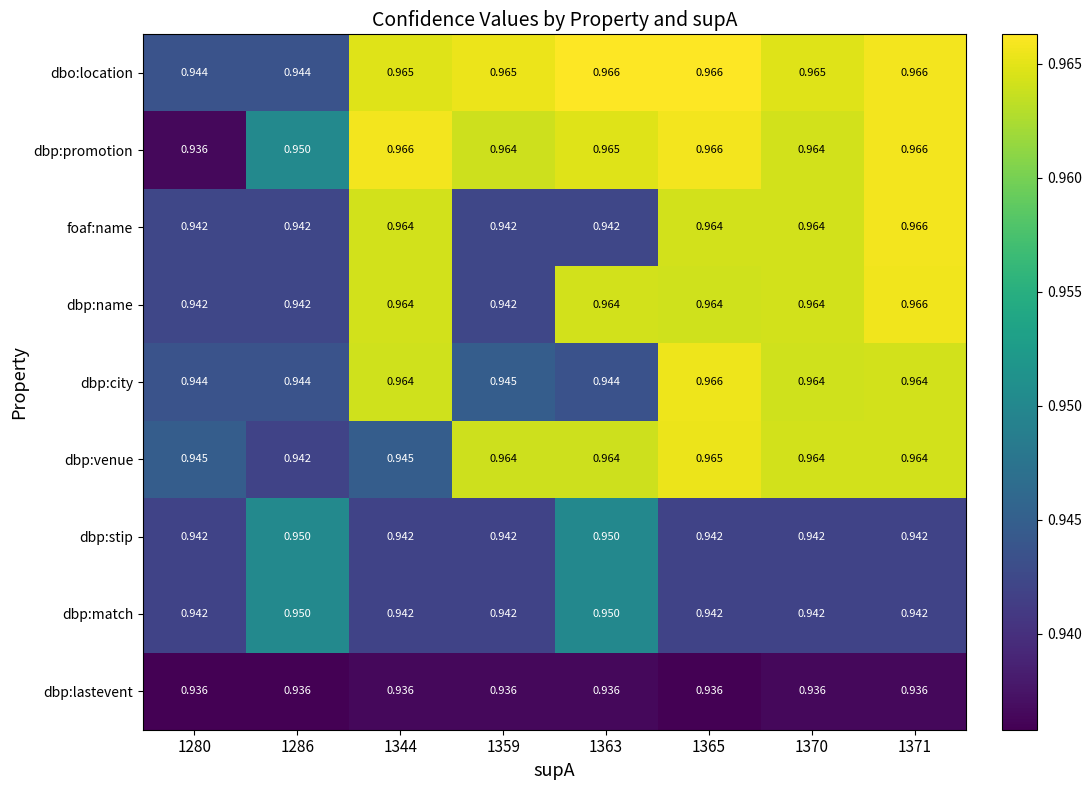

Which series has the largest total across all categories?

dbo:location